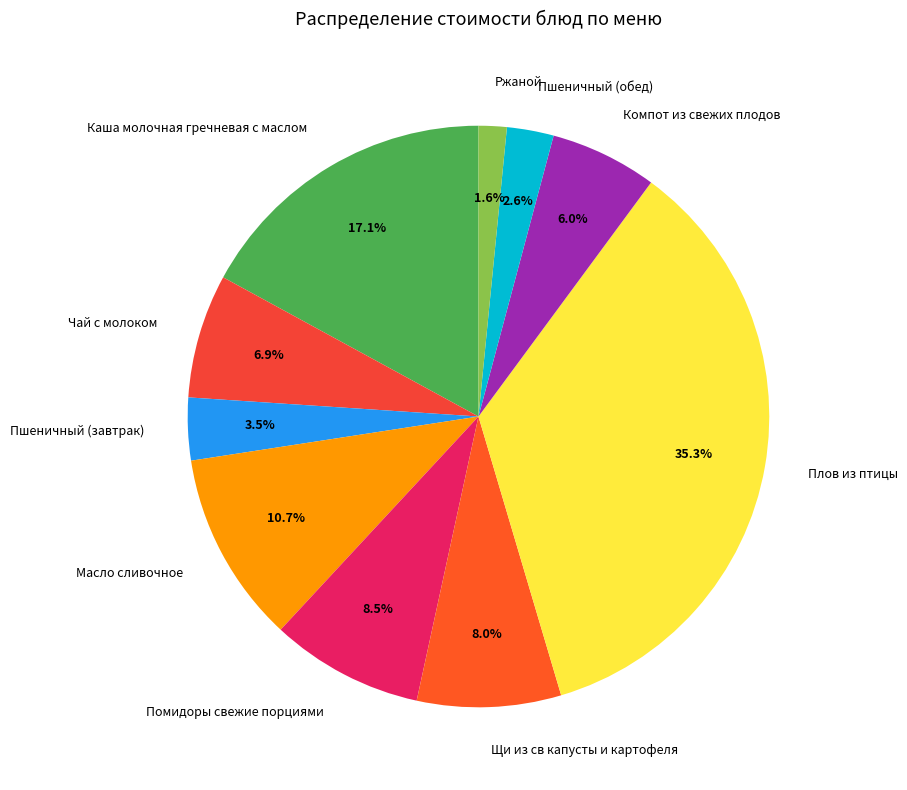

To the nearest percent, what is the difference between the Пшеничный (обед) and Компот из свежих плодов slice percentages?

3%